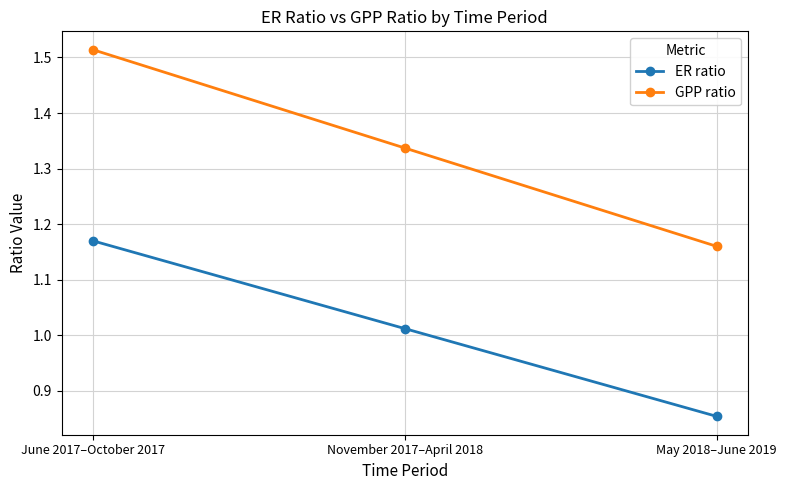

What is the label of the 1st point from the right?

May 2018–June 2019